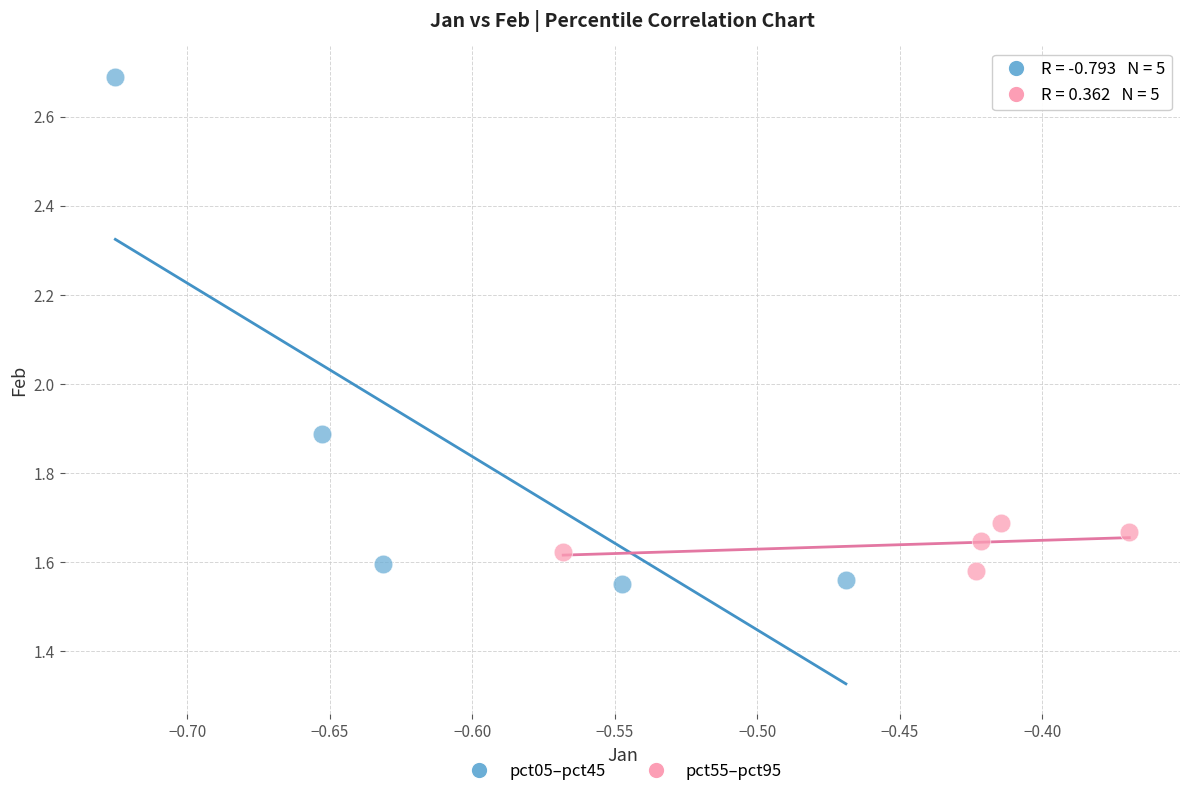

Which series reaches the maximum Y coordinate?

pct05–pct45